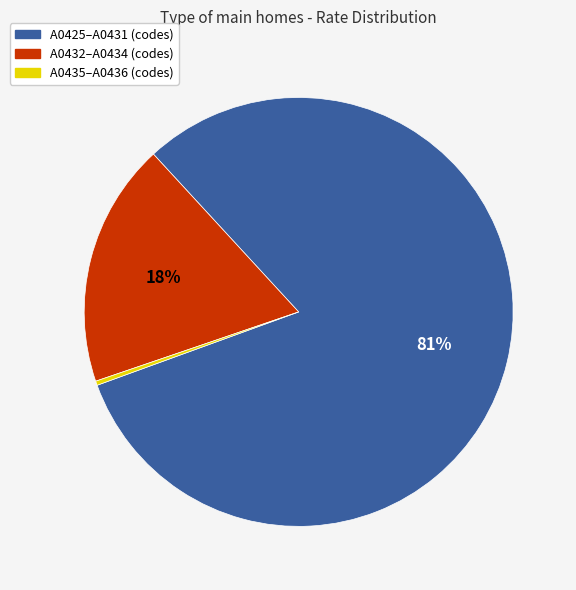

Count the number of slices in the pie.

3